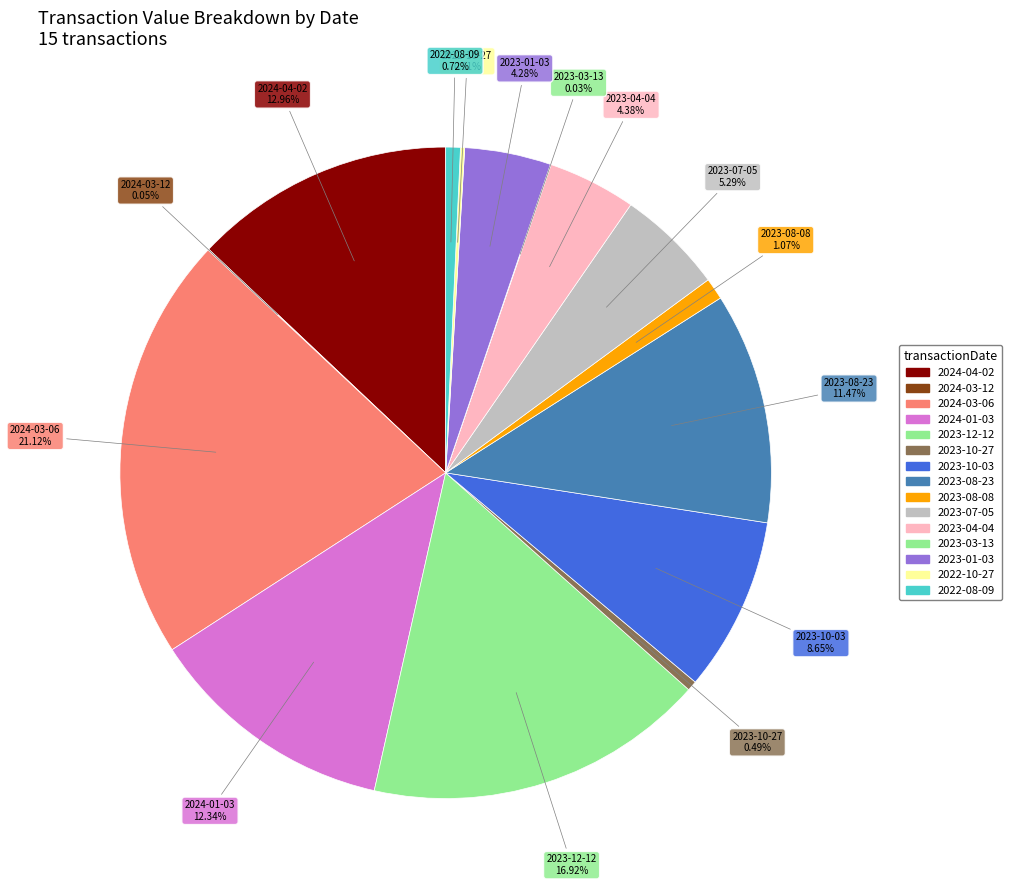

Which has a higher value, 2023-03-13 or 2024-03-12?

2024-03-12